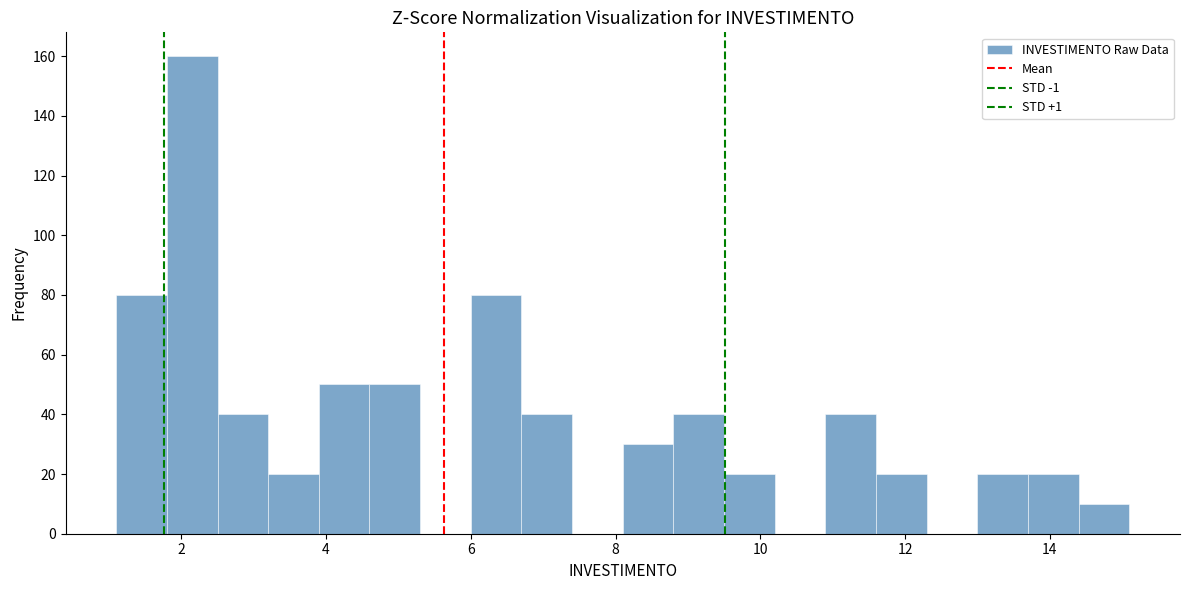

Read against the x-axis, roughly where is the centre of the tallest bar?

2.2